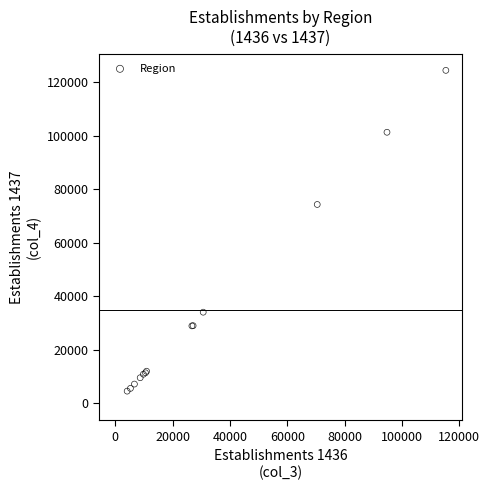

What Y value in the scatter plot is closest to 64460?

74267